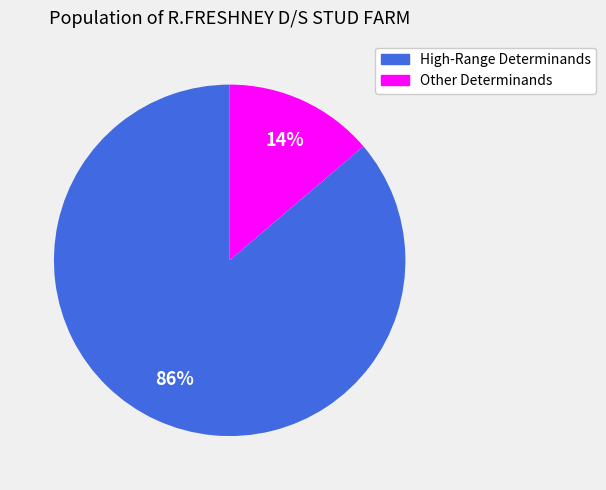

Is there a majority slice in this chart?

Yes